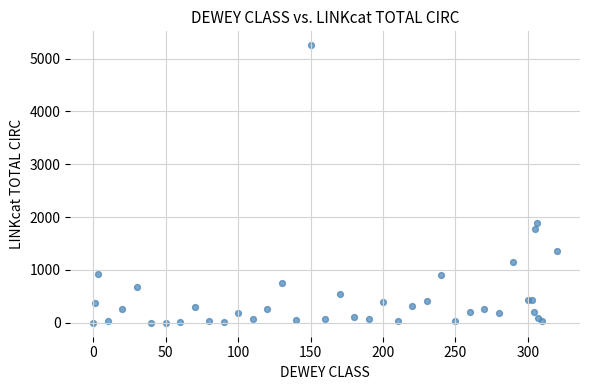

What Y value in the scatter plot is closest to 2627?

1896